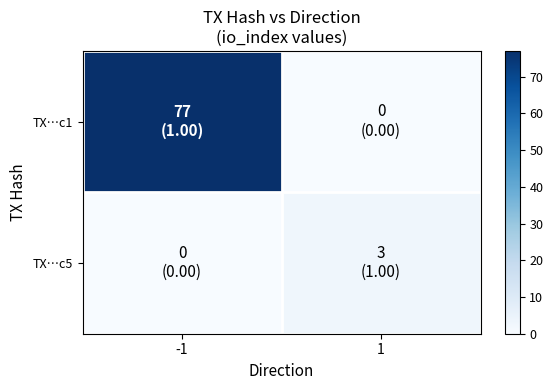

What is the total value across all series at -1?

77